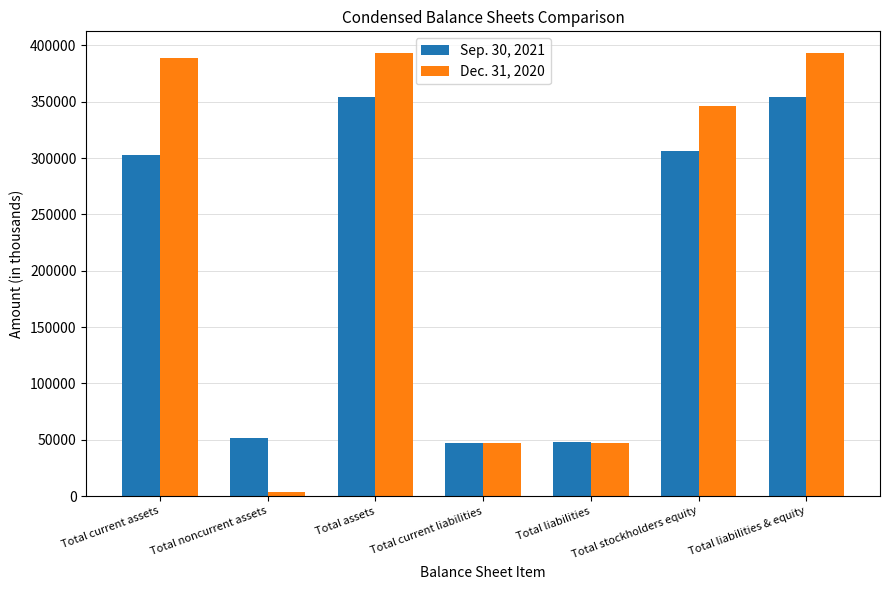

What is the minimum value shown in the chart?

3822